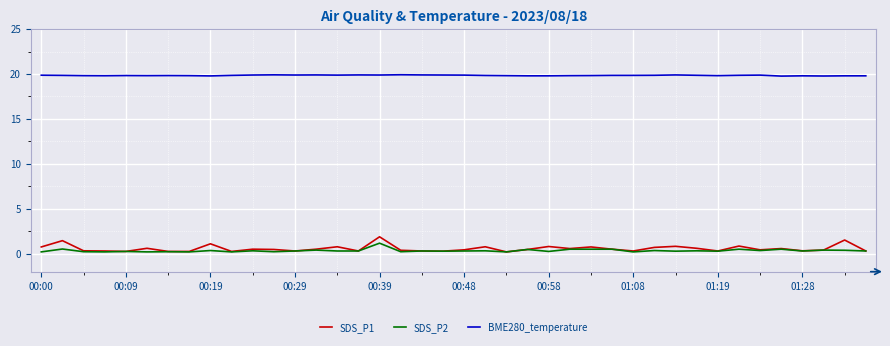

Count the BME280_temperature values in the range 19 to 20.

40